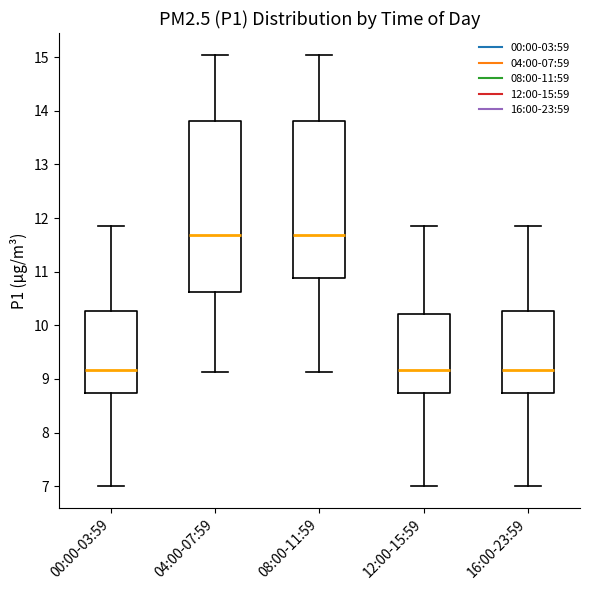

Comparing the boxes themselves (not the whiskers), which one is the tallest?

04:00-07:59